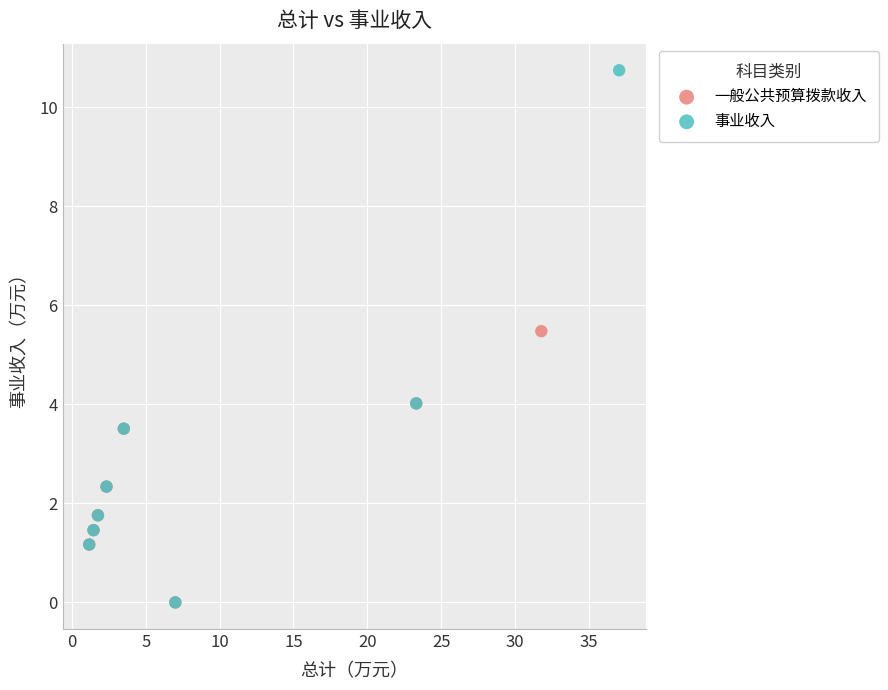

Which series reaches the maximum Y coordinate?

事业收入